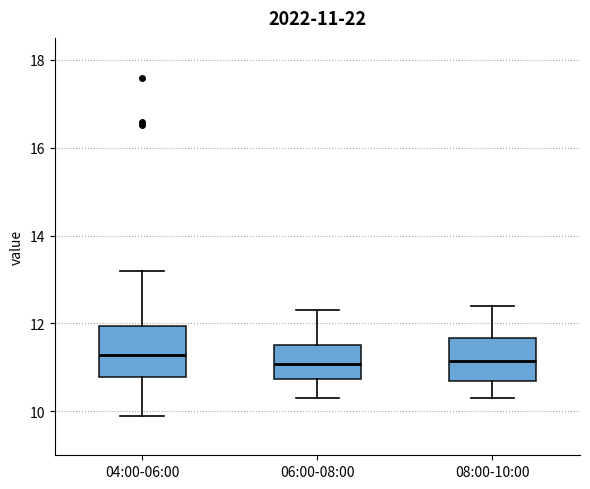

Which box is the tallest, from its lower edge to its upper edge?

04:00-06:00